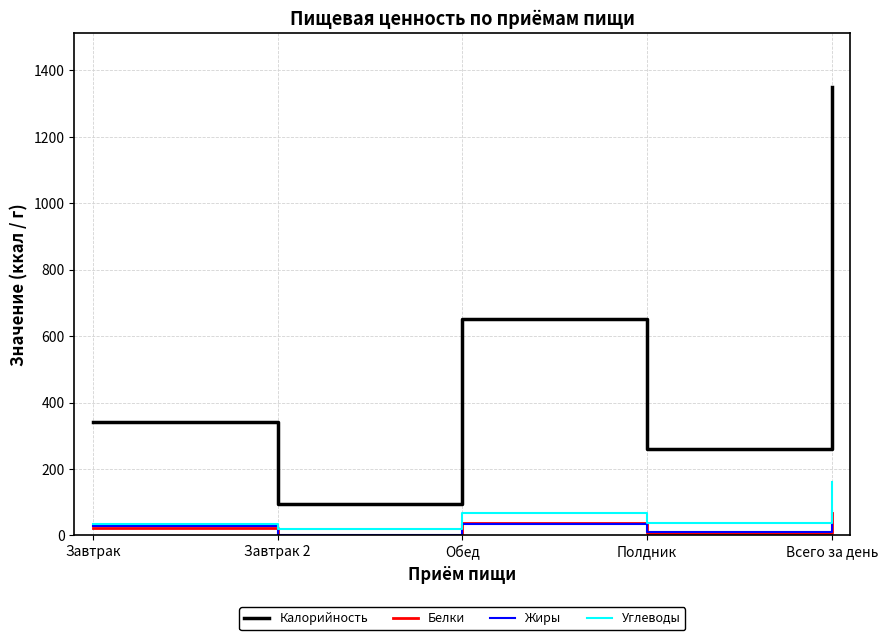

Which series changed the most between Завтрак 2 and Полдник?

Калорийность